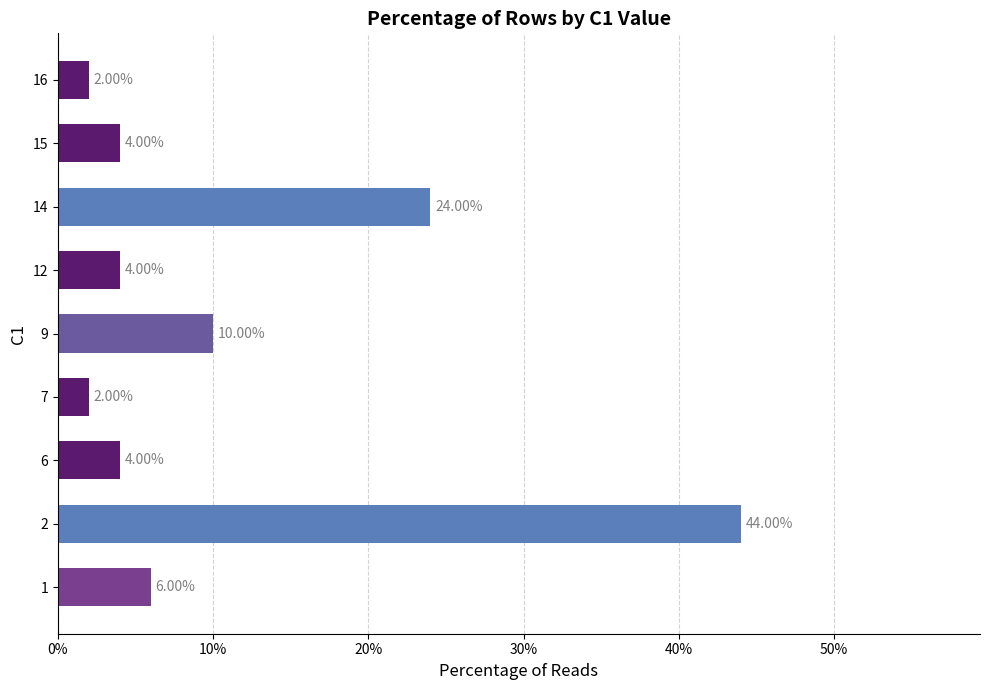

What is the difference between the maximum and minimum values?

42